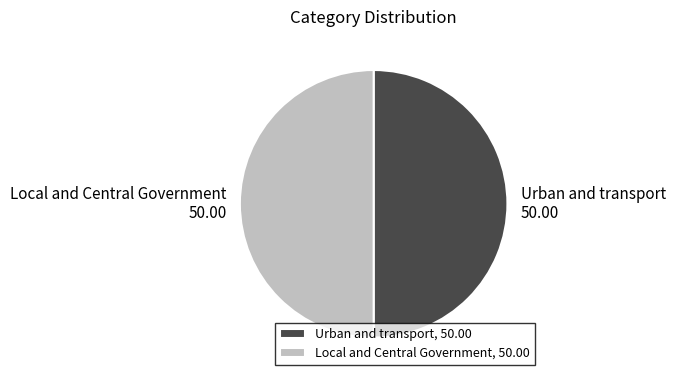

The Urban and transport slice represents 40% of the pie. True or false?

False